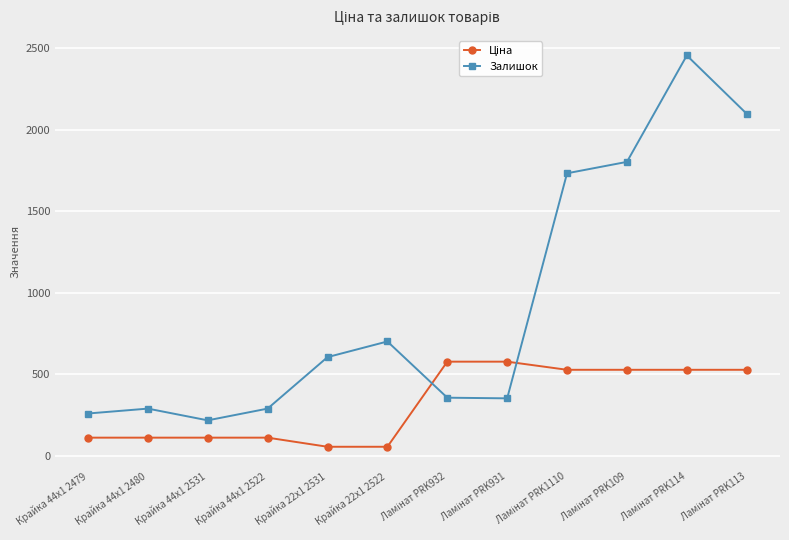

What is the difference between the second highest and minimum values in the Залишок series?

1881.0